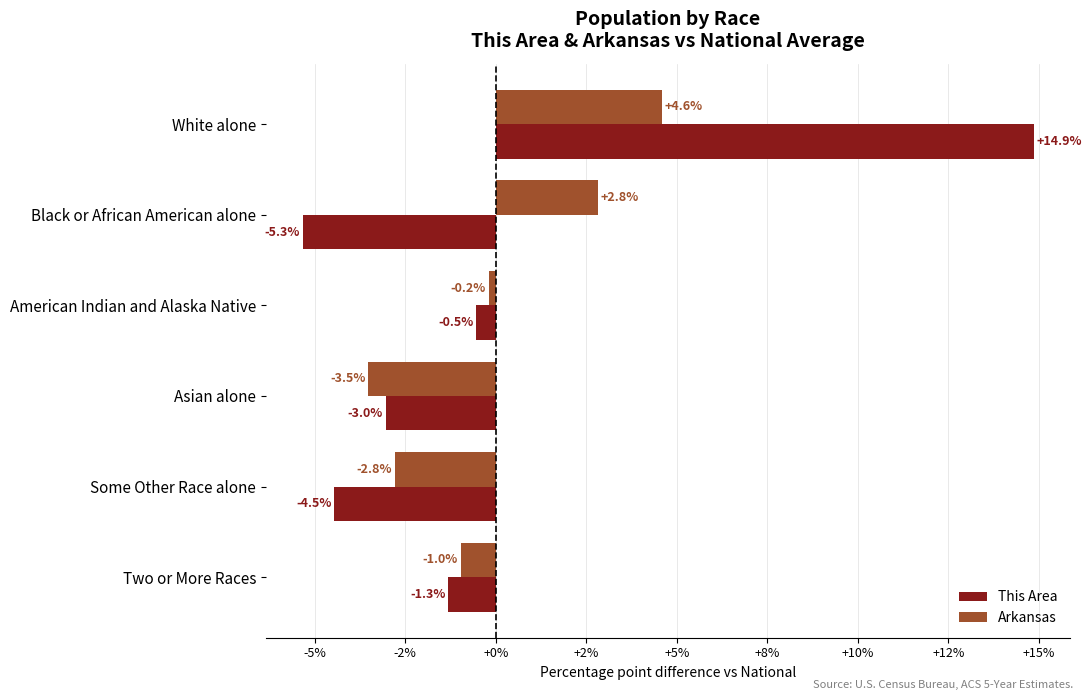

What are all the series names shown in the legend?

This Area, Arkansas